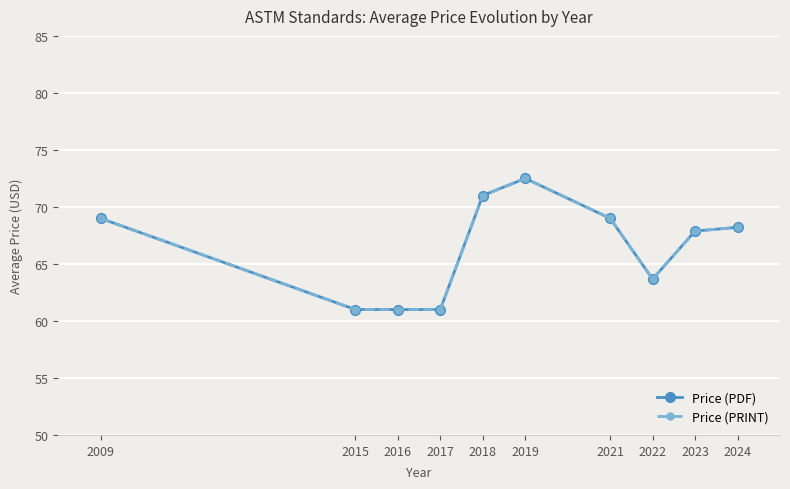

Which has a higher value, 2016 or 2018?

2018